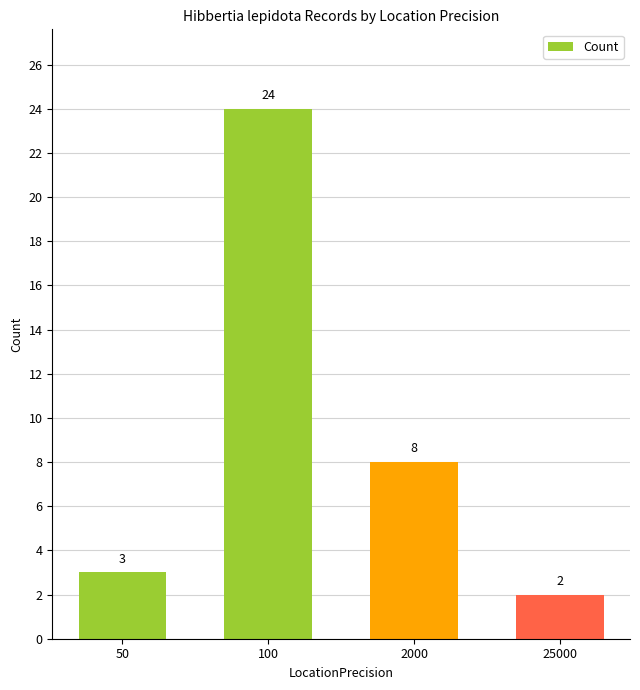

Count the number of categories in the chart.

4